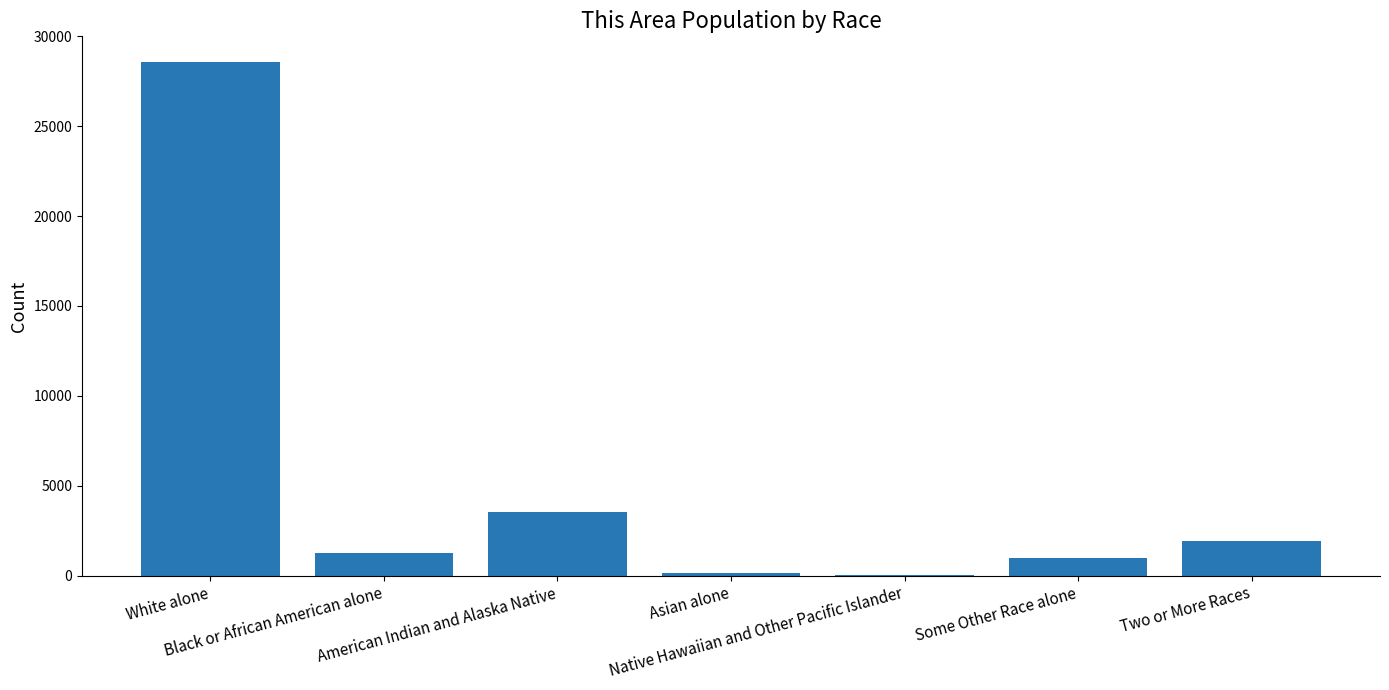

What is the sum of all values?

36386